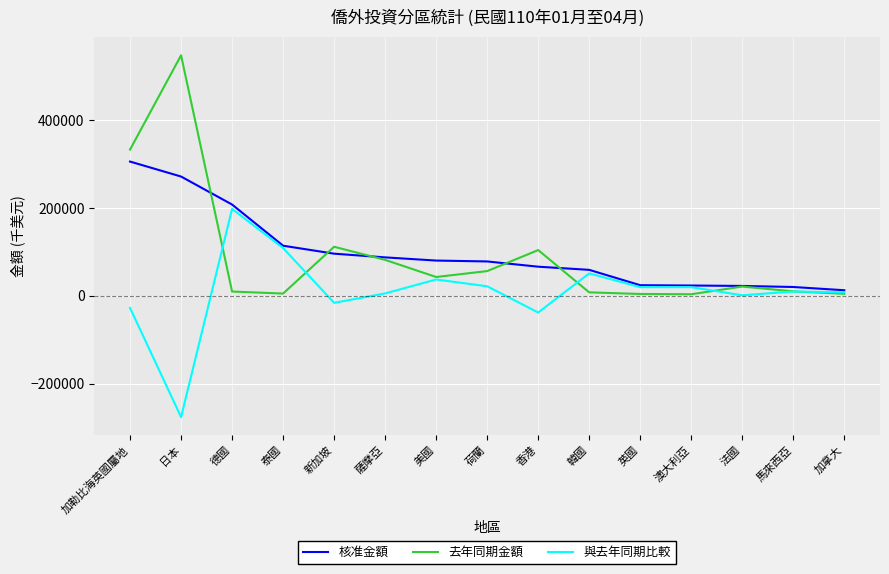

What is the difference between the 與去年同期比較 values at 德國 and 加勒比海英國屬地?

225372.4